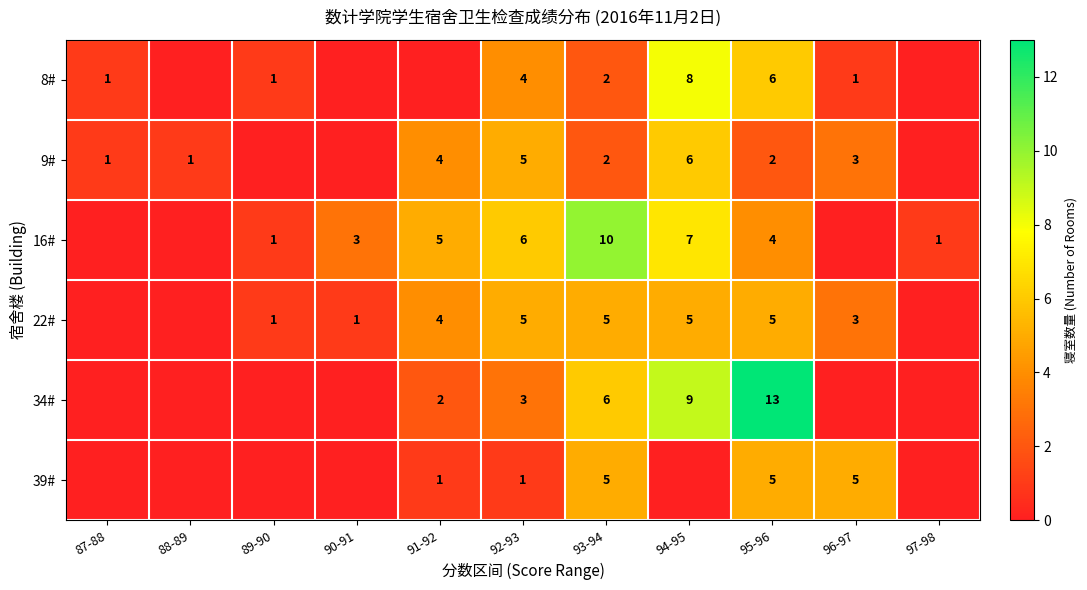

The 9# series shows 2 at 93-94. True or false?

True